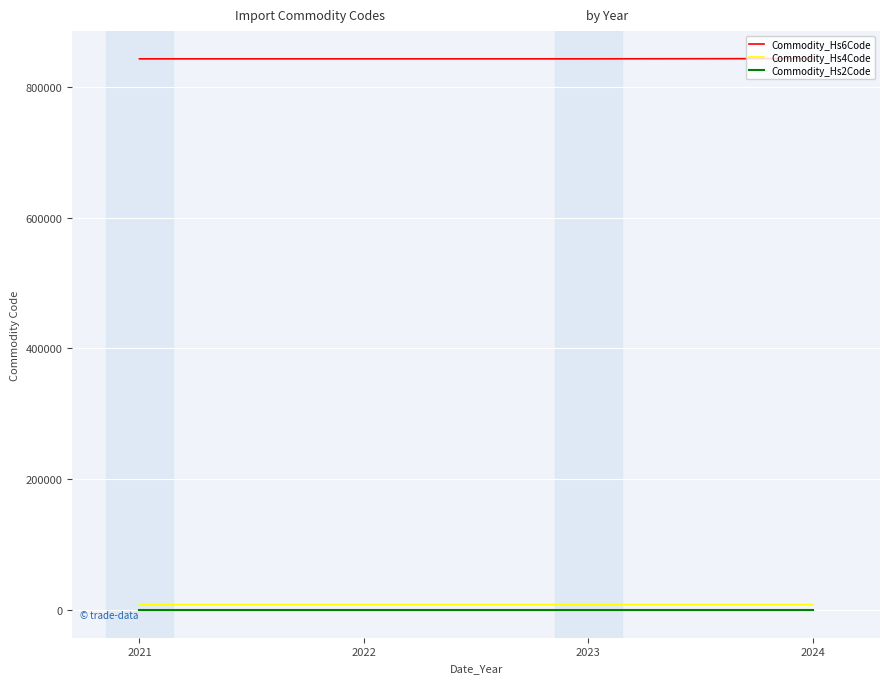

Count the number of data series in this chart.

3